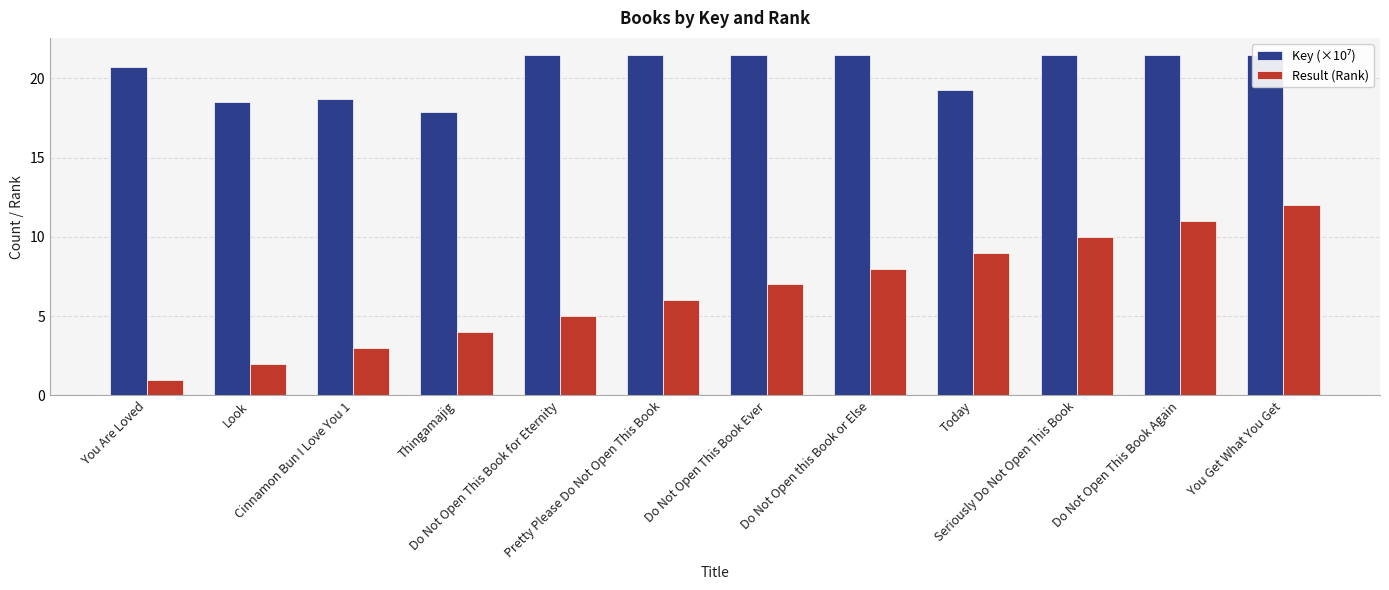

What is the label of the 9th bar from the left?

Today